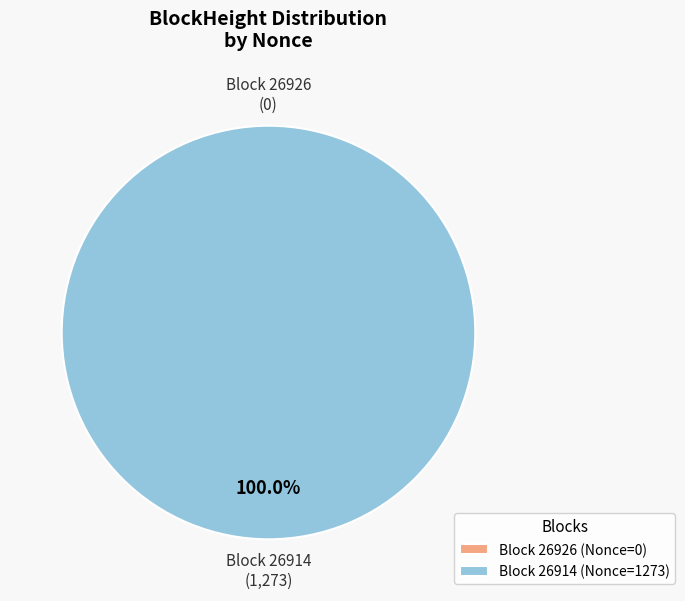

What is the smallest slice in the pie chart?

26926